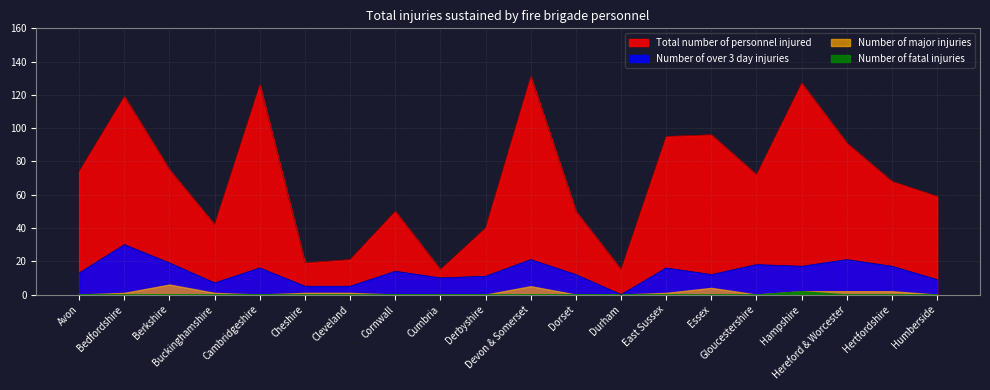

List the labels in order of Number of over 3 day injuries value, smallest first.

Durham, Cheshire, Cleveland, Buckinghamshire, Humberside, Cumbria, Derbyshire, Dorset, Essex, Avon, Cornwall, Cambridgeshire, East Sussex, Hampshire, Hertfordshire, Gloucestershire, Berkshire, Devon & Somerset, Hereford & Worcester, Bedfordshire